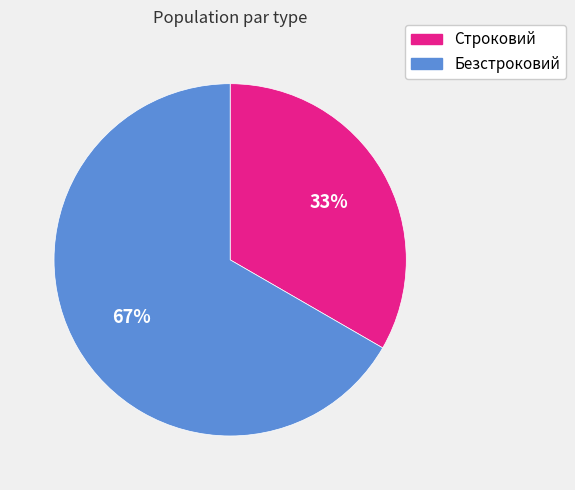

To the nearest percent, what is the average slice percentage?

50%